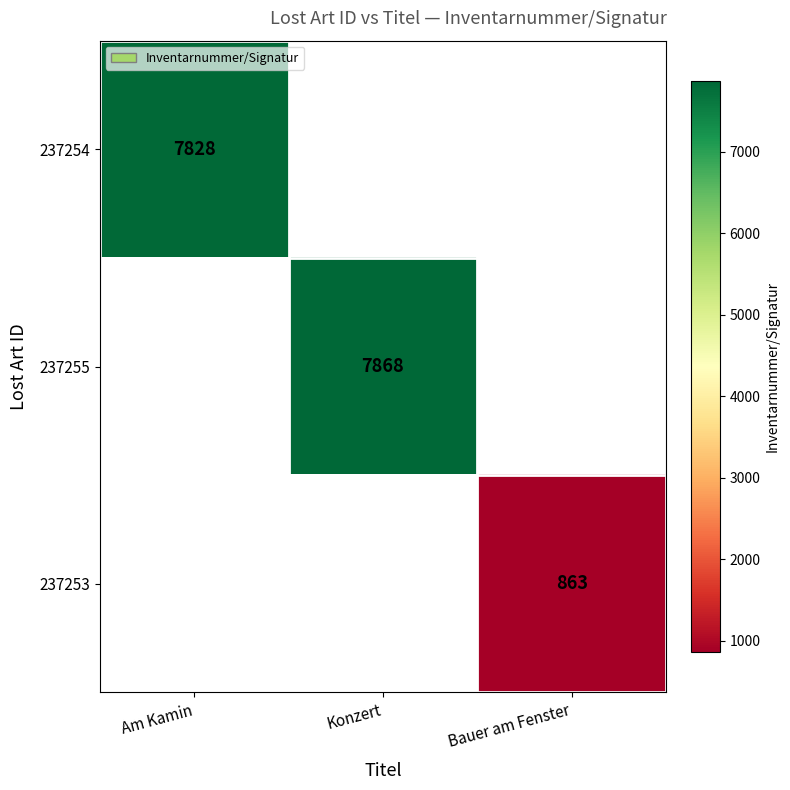

True or false: 237253 has a value of 396 at Bauer am Fenster.

False